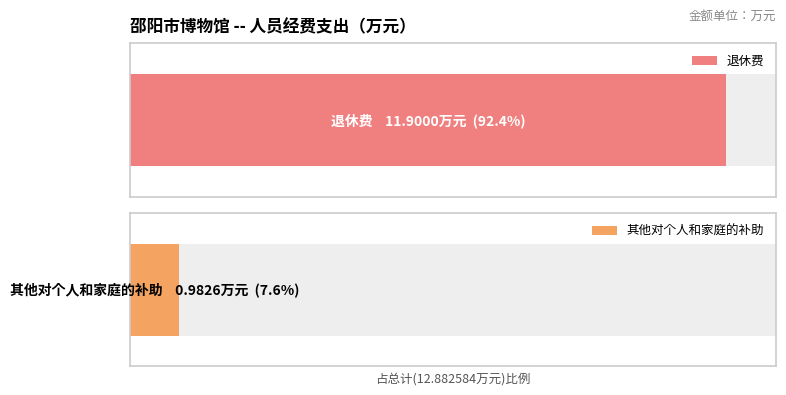

Does the chart contain stacked bars?

No